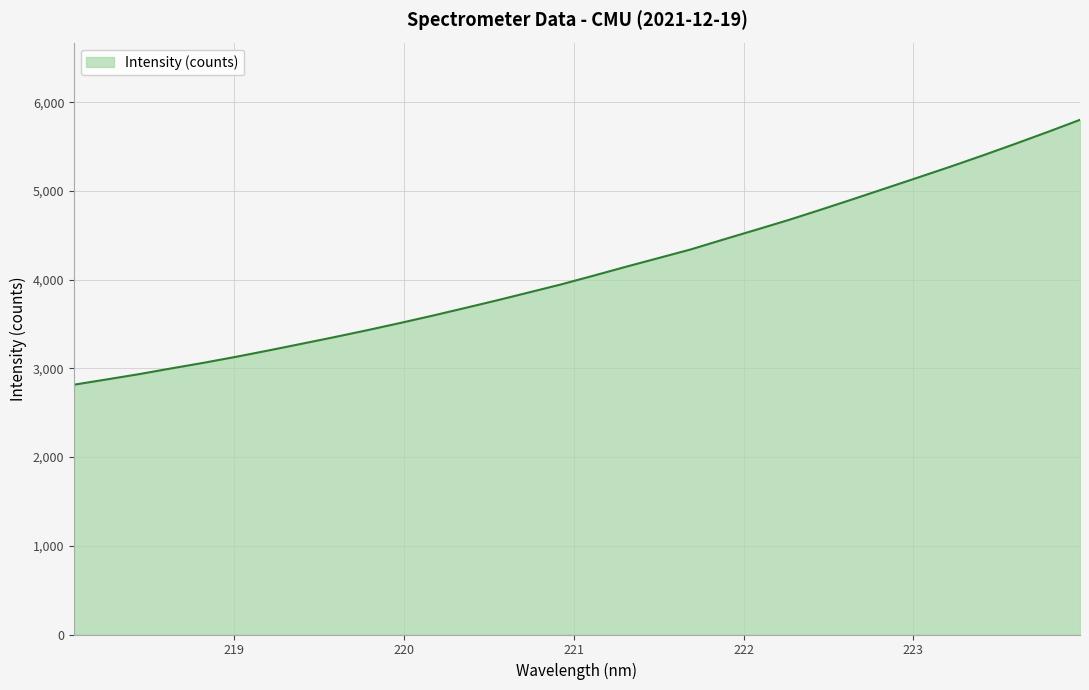

What is the difference between the maximum and minimum values?

2985.4